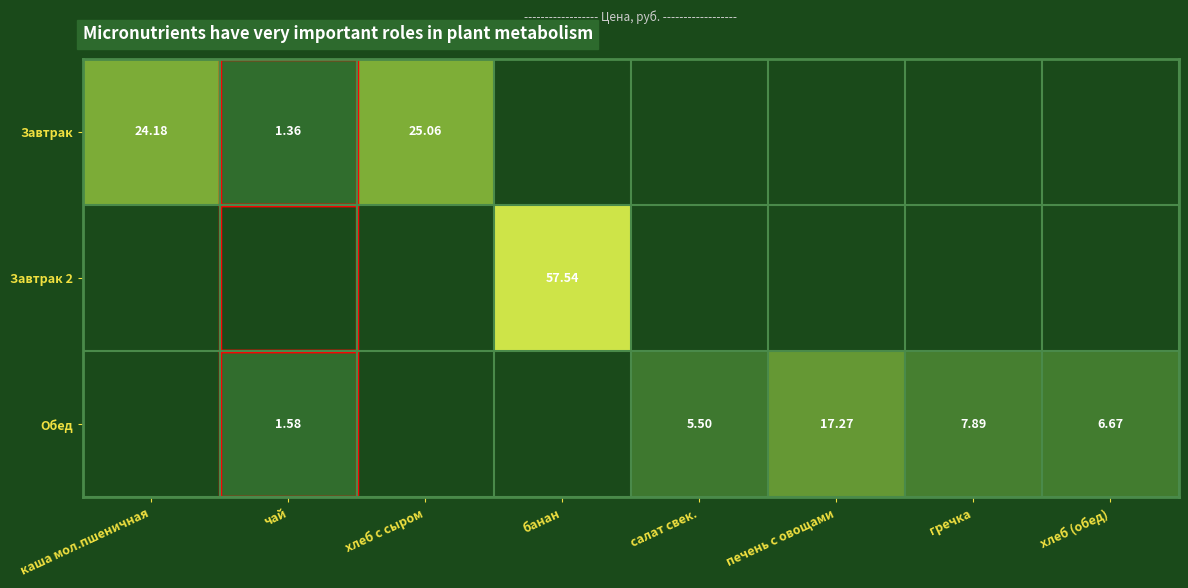

At which category does the chart reach its minimum across all series?

чай